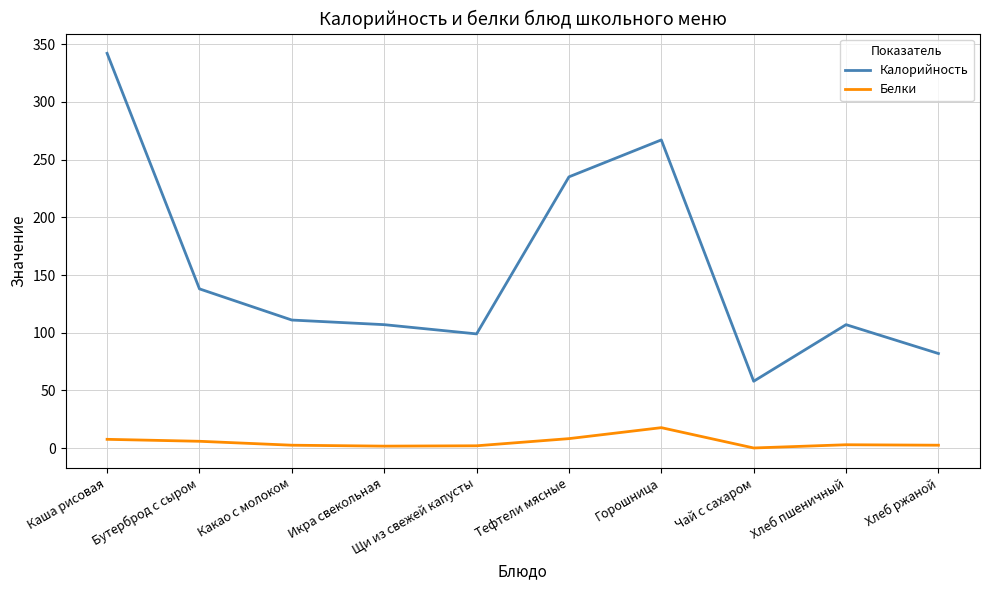

List the series in order of their overall mean, highest first.

Калорийность, Белки